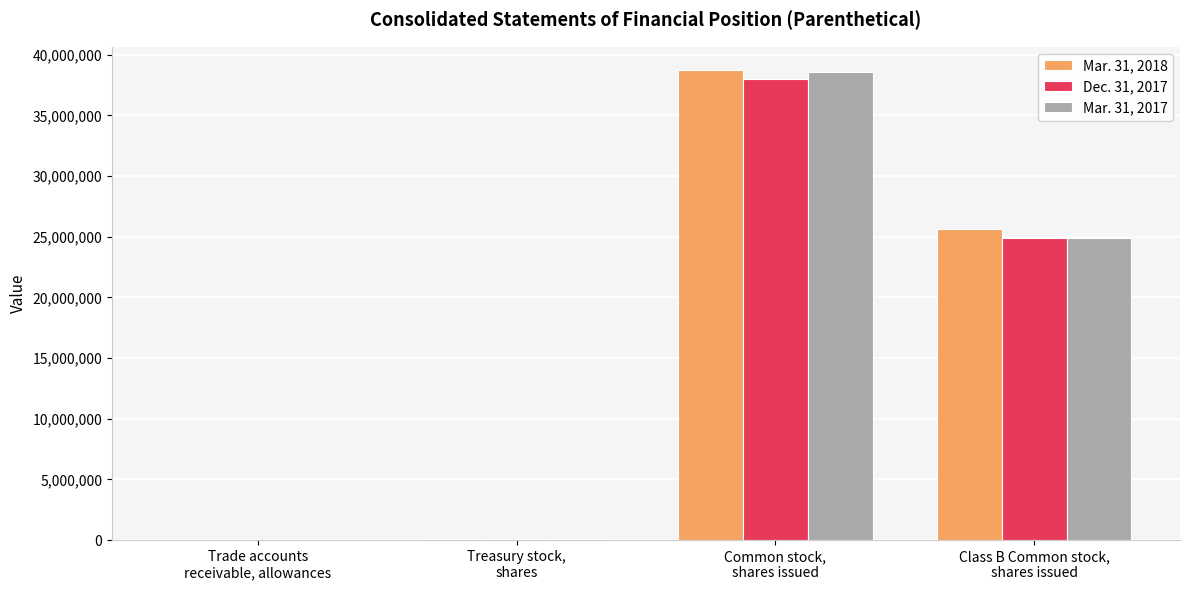

How many series are shown in this chart?

3